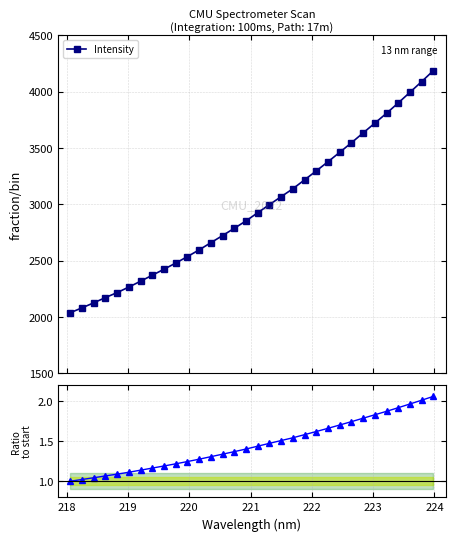

True or false: Ratio to baseline and Intensity cross at least once.

False